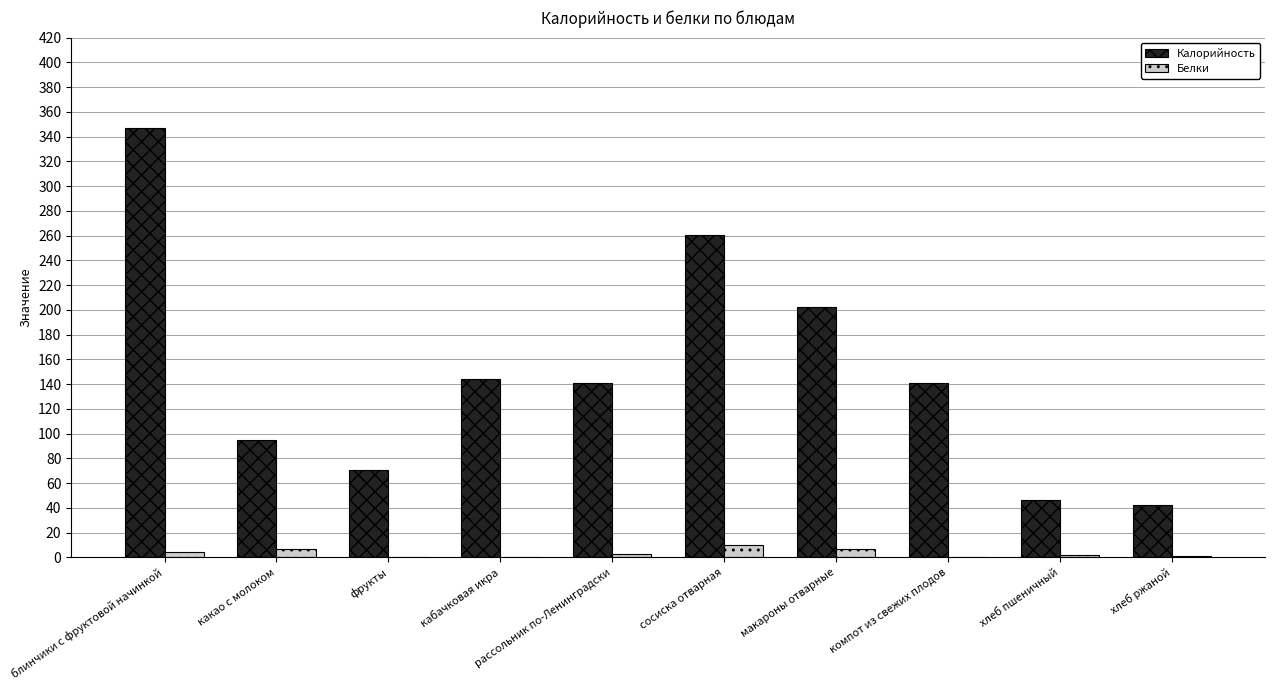

How many categories are shown in the chart?

10